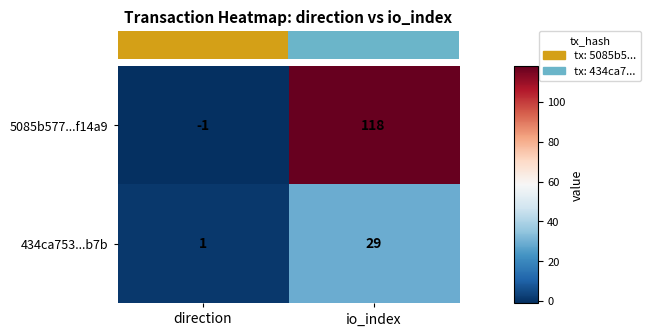

True or false: 434ca753...b7b has a value of 29 at io_index.

True